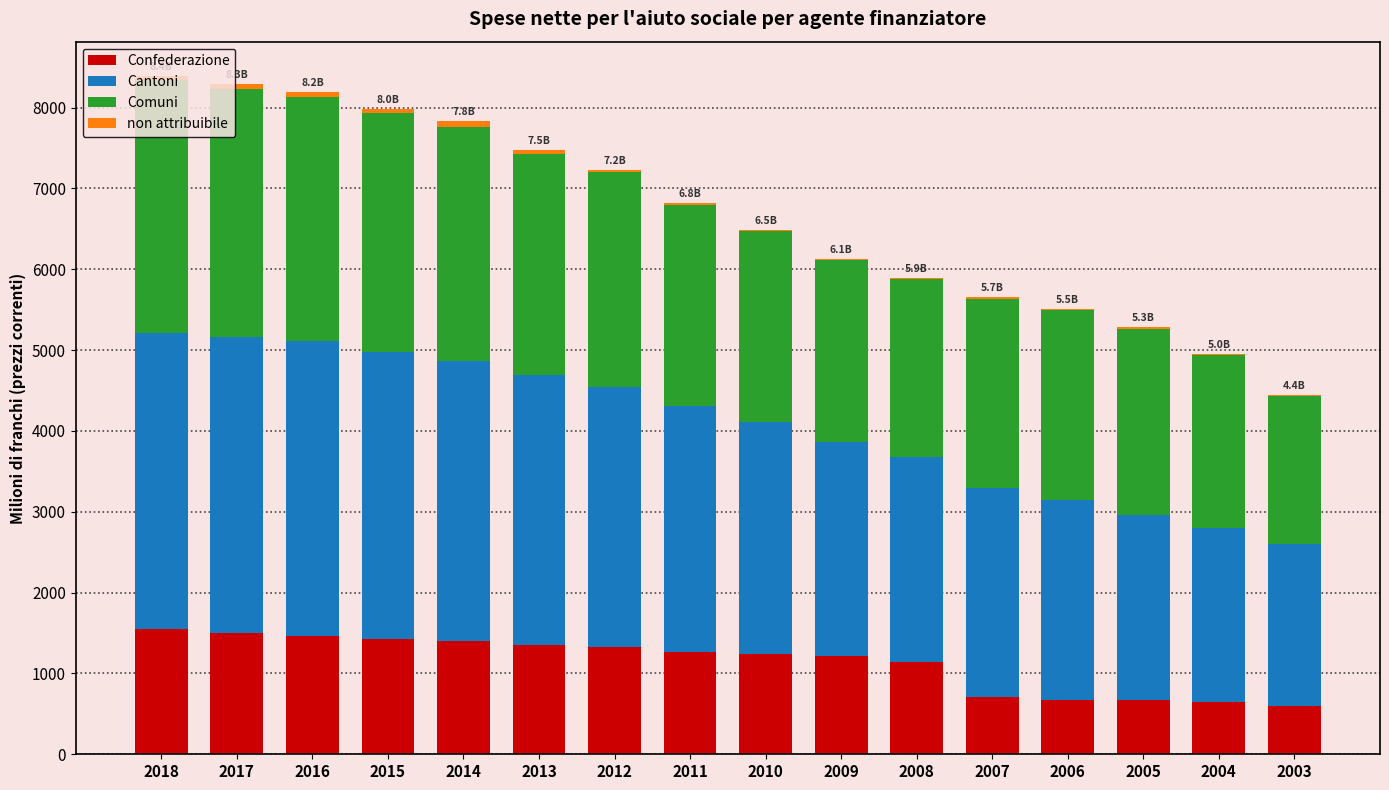

True or false: Confederazione has a value of 1423.6 at 2015.

True